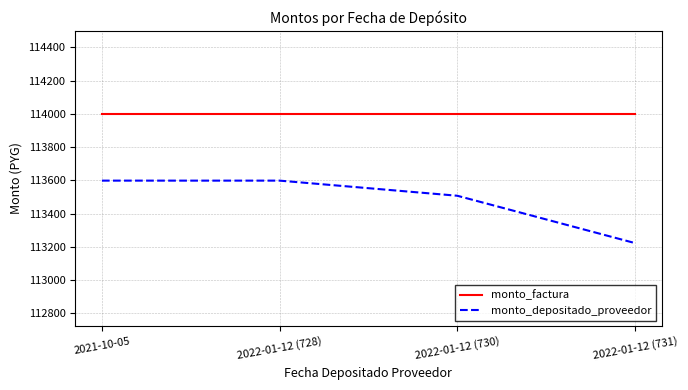

True or false: monto_factura and monto_depositado_proveedor cross at least once.

False